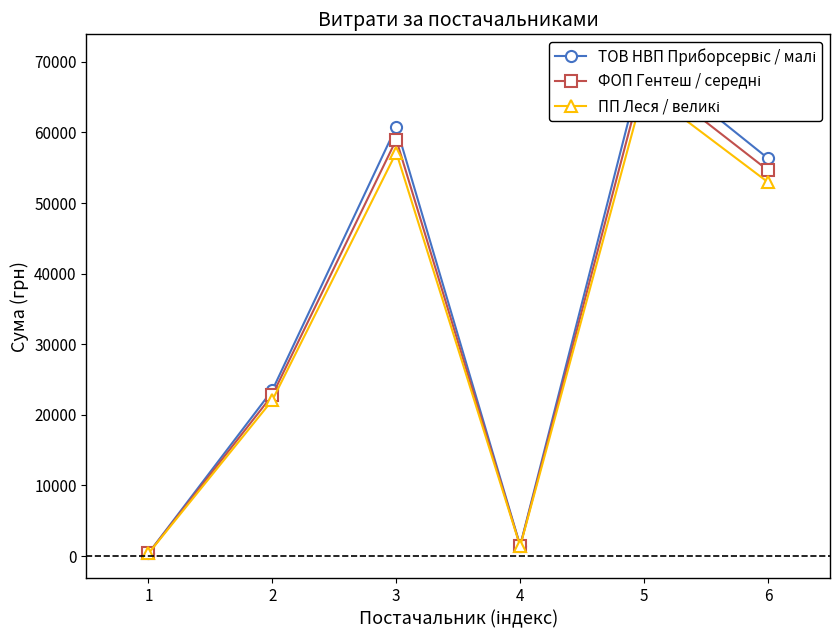

How many distinct data groups are displayed?

3